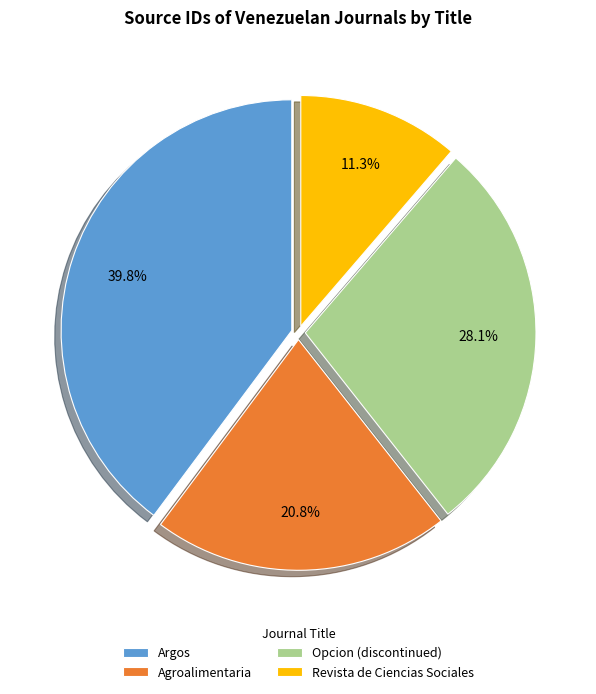

What is the largest slice in the pie chart?

Argos